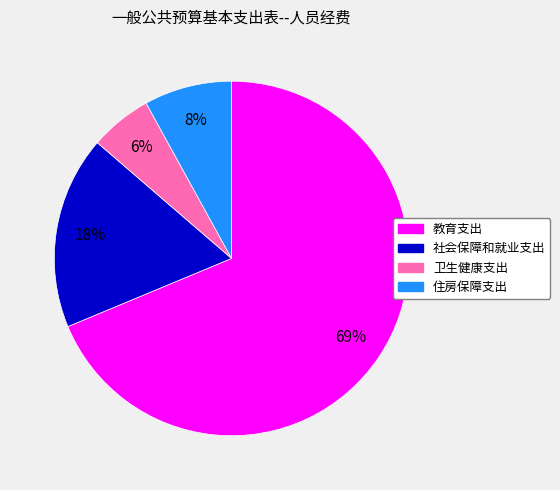

Is 社会保障和就业支出 the majority of the pie?

No